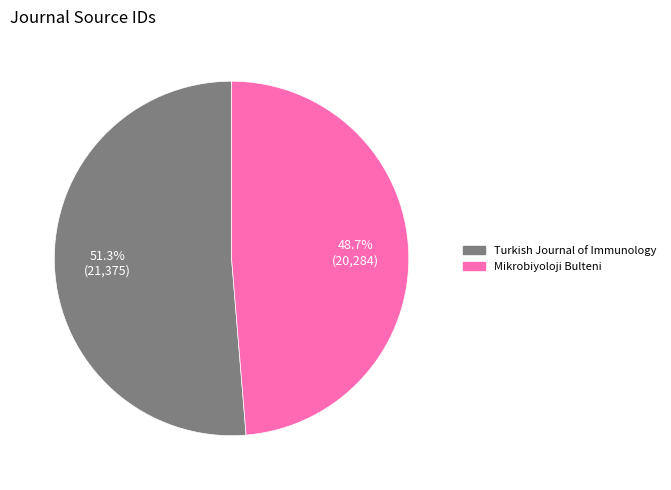

What percentage is NOT represented by Turkish Journal of Immunology?

48.7%